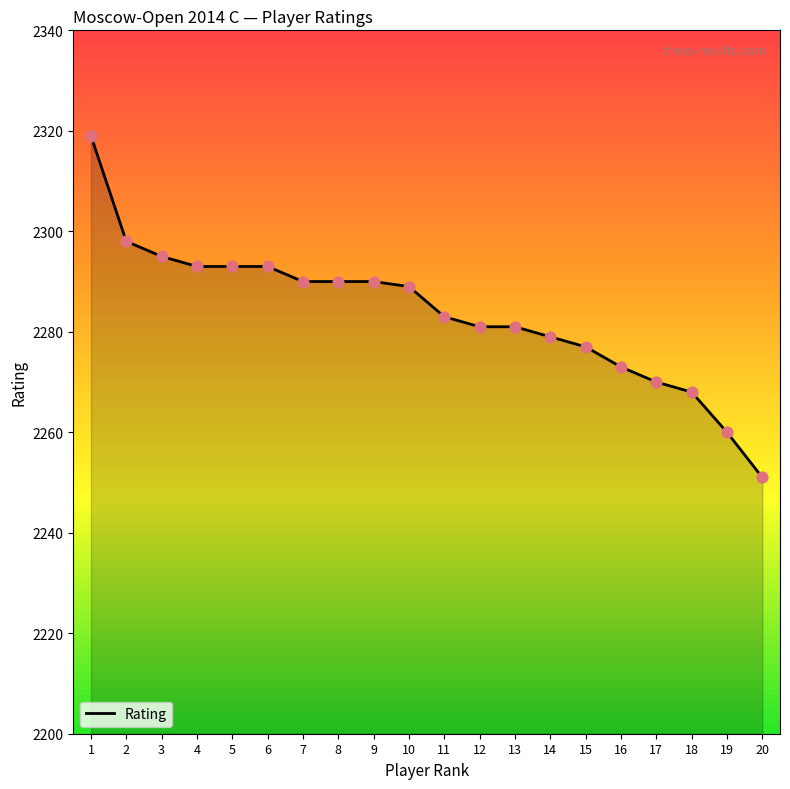

What is the change in value from 17 to 20?

-19